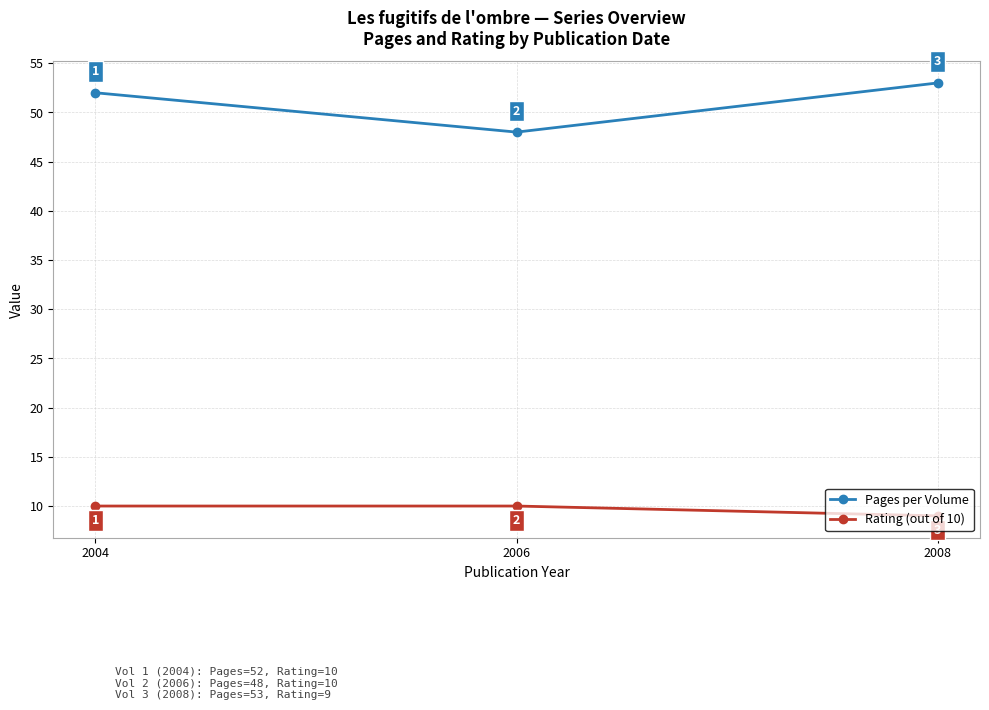

What is the smallest value displayed?

9